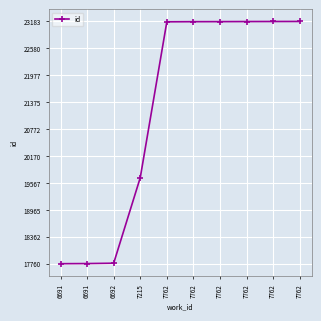

List the labels in order of value, smallest first.

6691, 6691, 6692, 7215, 7762, 7762, 7762, 7762, 7762, 7762